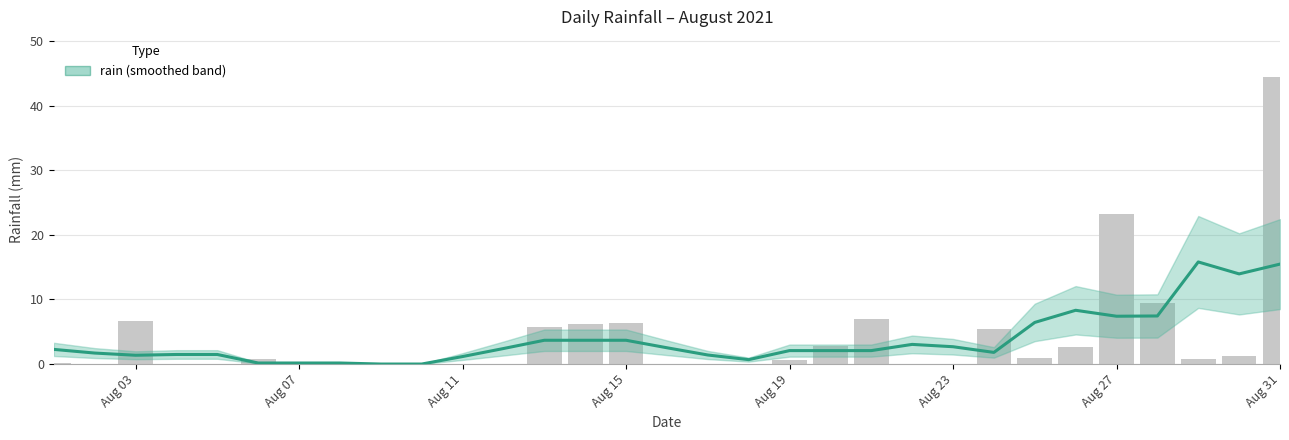

At which label does the data first exceed 2?

Aug 03